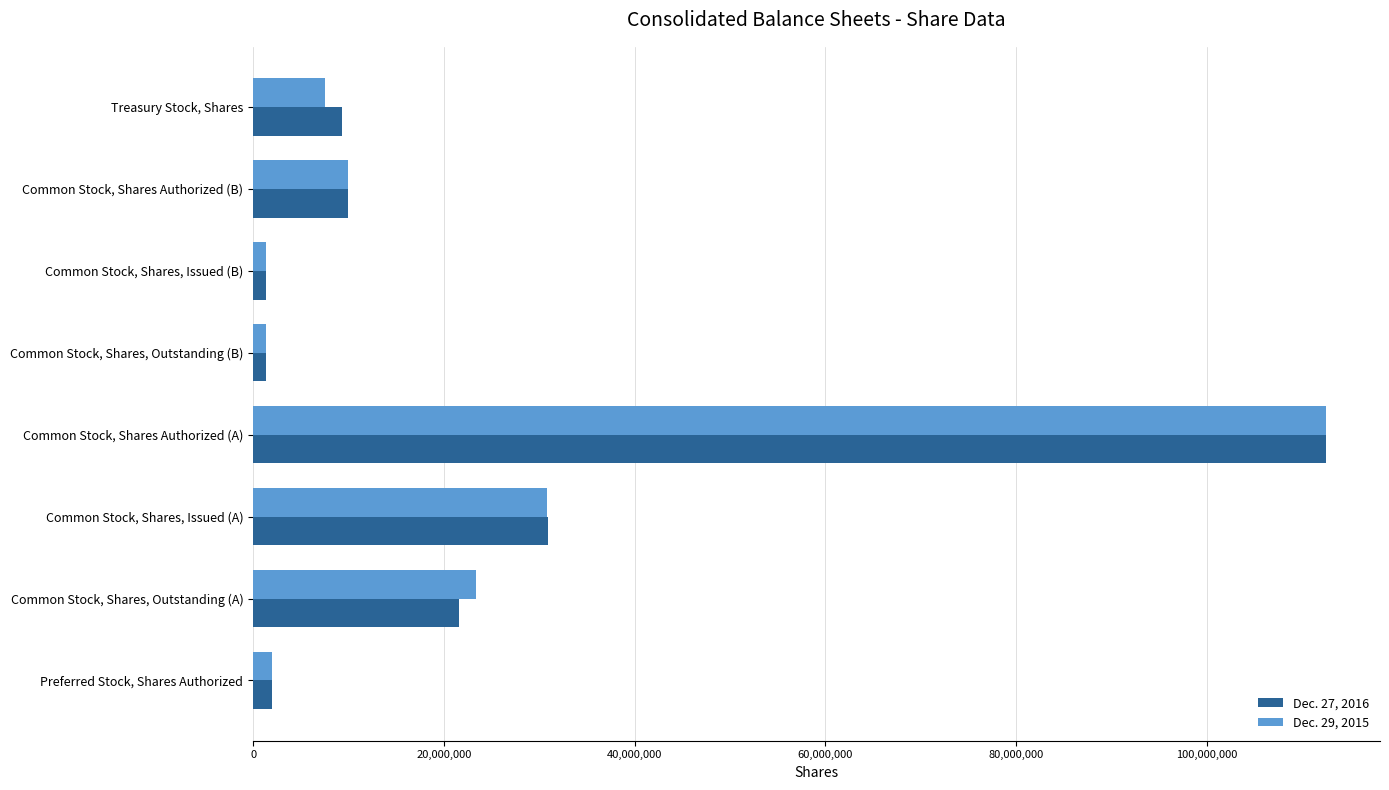

What are all the series names shown in the legend?

Dec. 27, 2016, Dec. 29, 2015